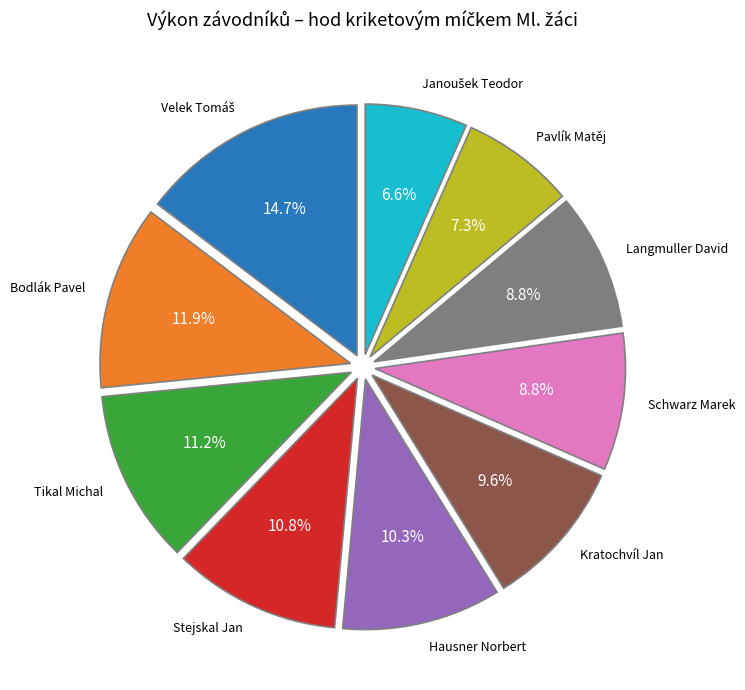

Does any single category account for the majority?

No